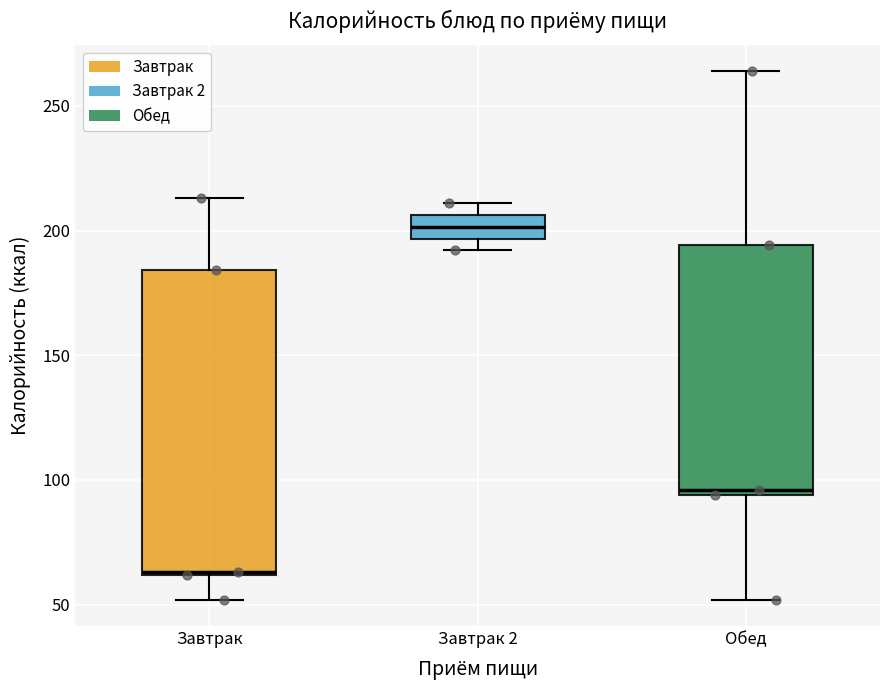

Reading left to right, read every box against the y-axis: the position of its median line, the range the box covers, and the ends of its whiskers. The values are not printed on the chart, so give them approximately, as read against the axis.

Завтрак: median 65, box 60 to 185, whiskers 50 to 215
Завтрак 2: median 200, box 195 to 205, whiskers 190 to 210
Обед: median 95 (just above the box's lower edge), box 95 to 195, whiskers 50 to 265